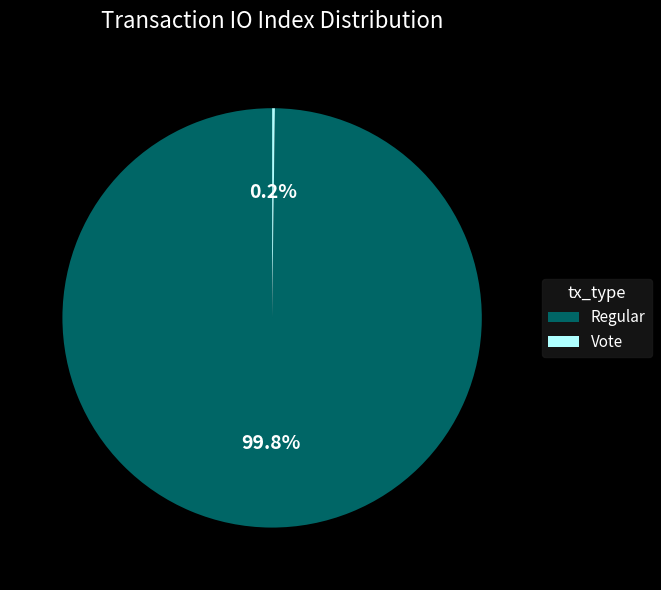

What is the majority slice?

Regular